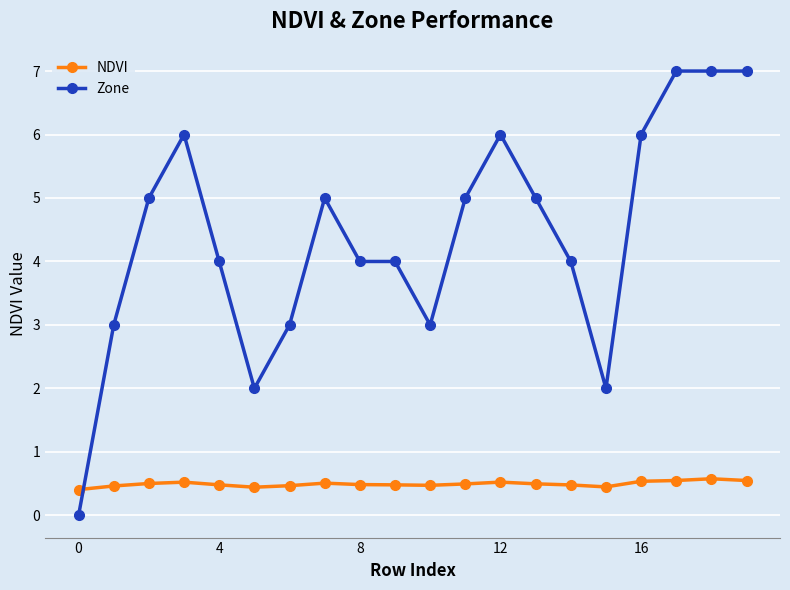

Which series has the largest total across all categories?

Zone